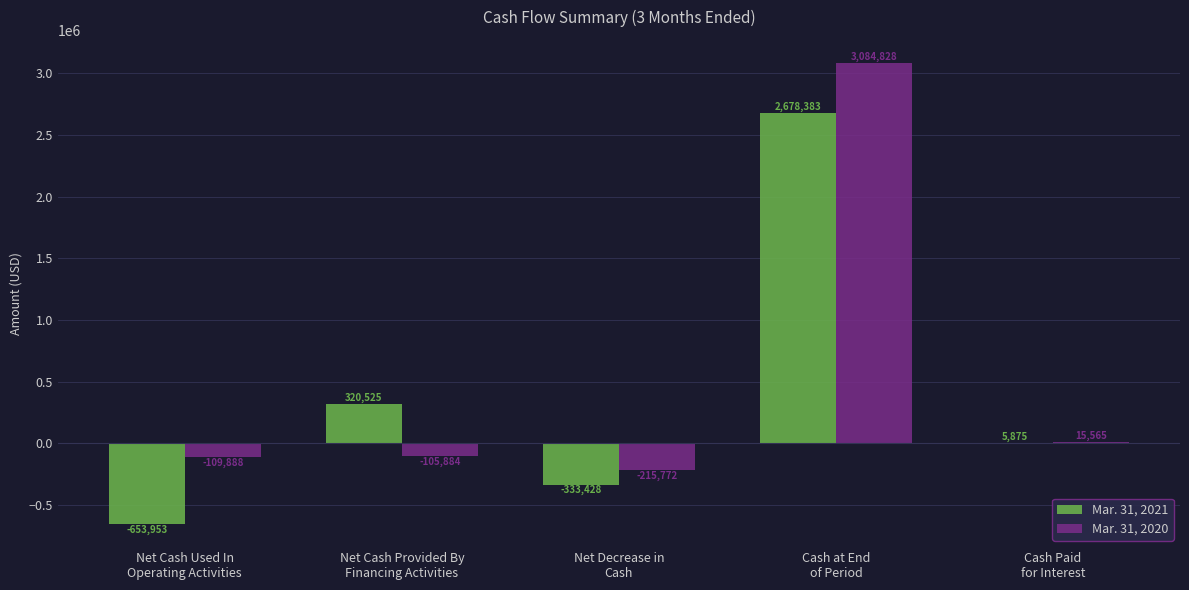

At which category is the sum across all series the highest?

Cash at End
of Period